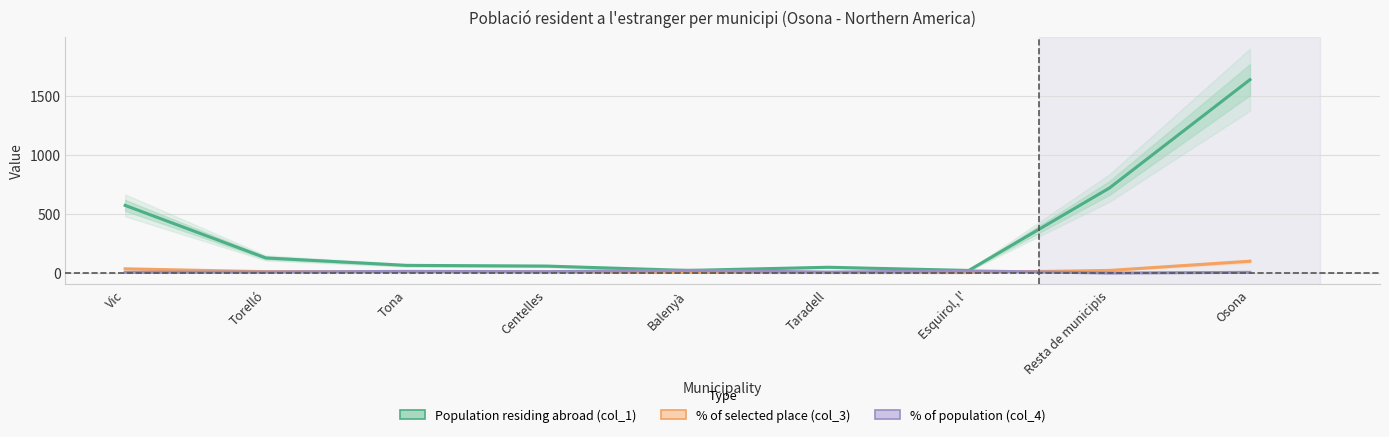

At which label does % of selected place (col_3) first exceed 9?

Vic